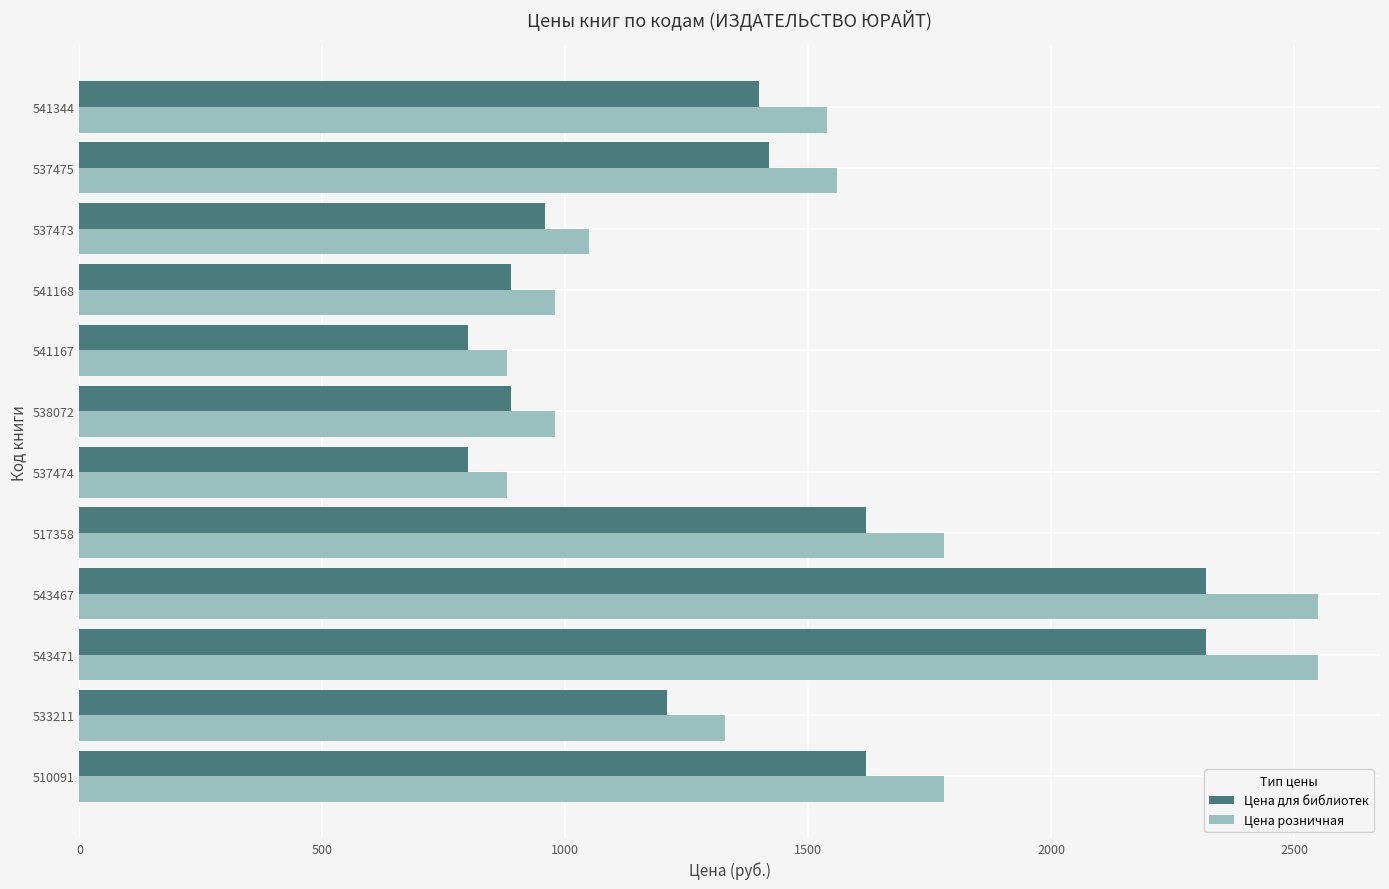

What is the total value across all series at 510091?

3398